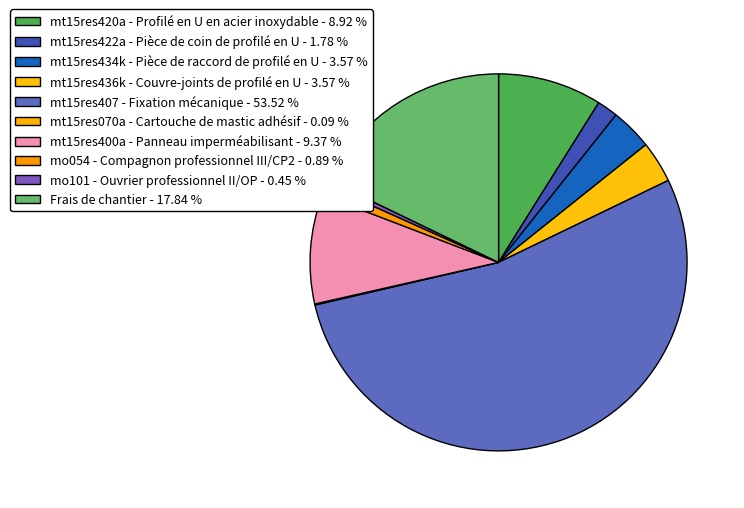

Combined, what portion of the pie is mo101 - Ouvrier professionnel II/OP and mt15res420a - Profilé en U en acier inoxydable?

9.4%